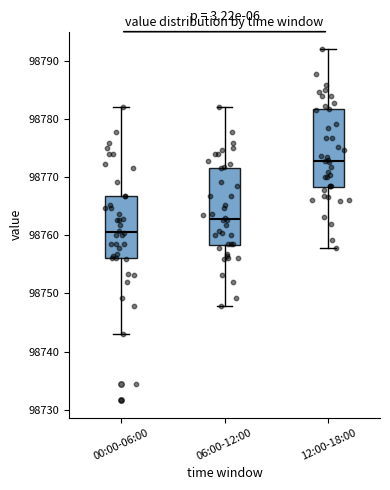

Reading left to right, transcribe this box plot: for each box, give where its median line is, the range the box spans, and where its two whiskers end, as read against the y-axis. The values are not printed on the chart, so give them approximately, as read against the axis.

00:00-06:00: median 98761, box 98756 to 98767, whiskers 98743 to 98782
06:00-12:00: median 98763, box 98758 to 98772, whiskers 98748 to 98782
12:00-18:00: median 98773, box 98768 to 98782, whiskers 98758 to 98792